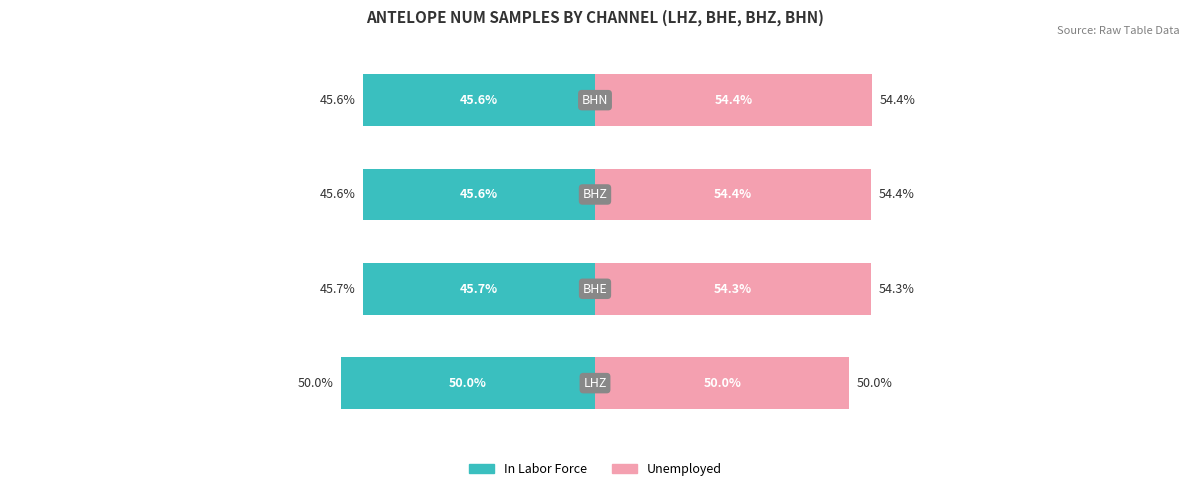

What is the approximate value of Unemployed at 0?

50.0